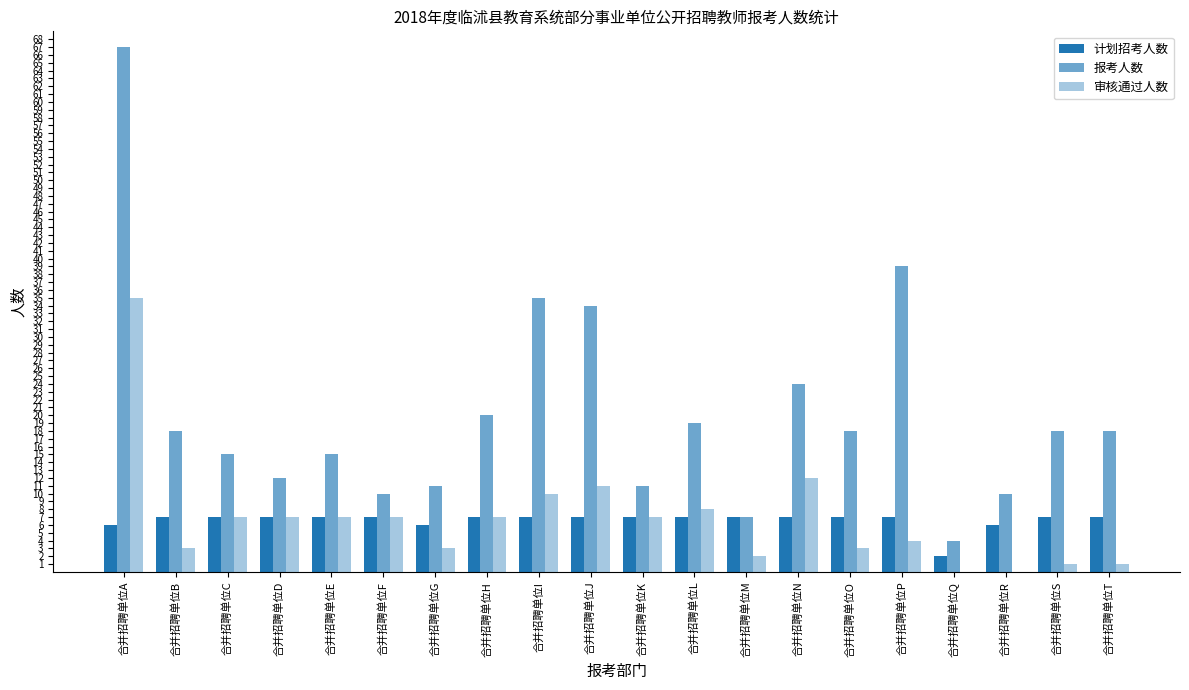

Count the number of categories in the chart.

20